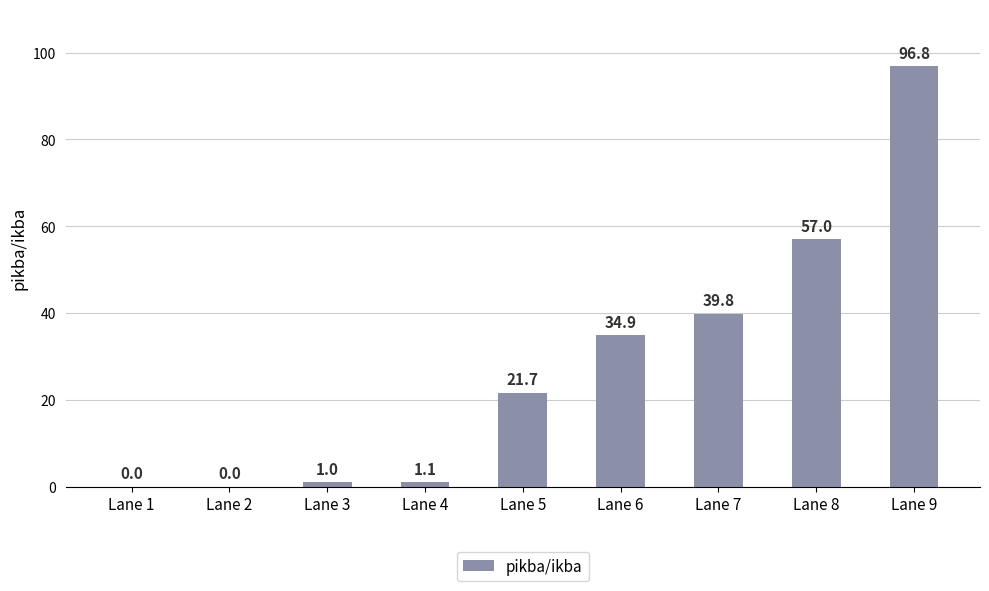

Count the number of values greater than 21.

5